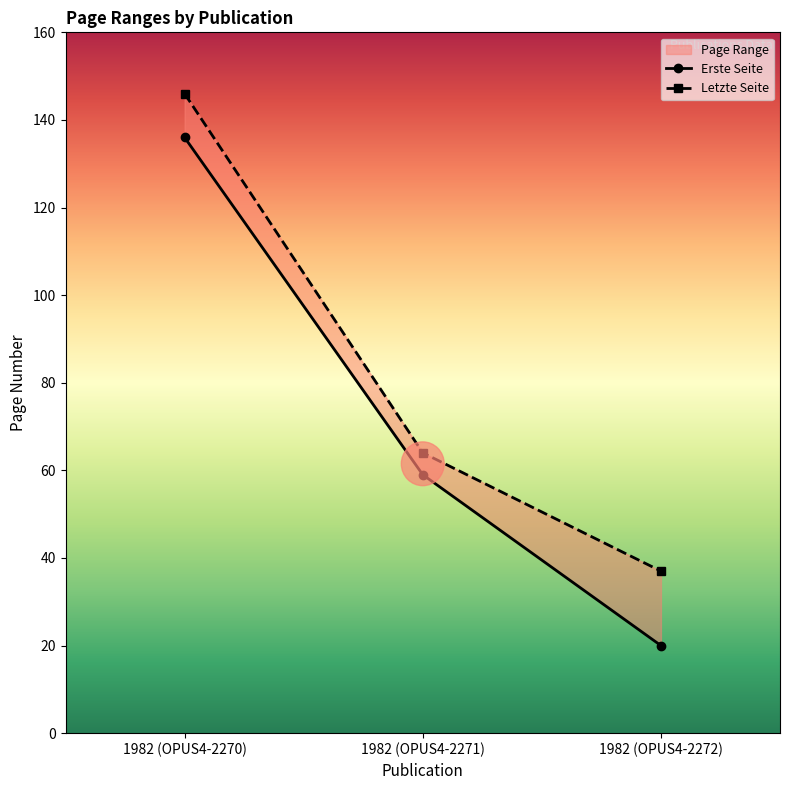

Reading right to left, list all the values displayed in this chart.

Erste Seite: 1982 (OPUS4-2272)=20	1982 (OPUS4-2271)=59	1982 (OPUS4-2270)=136
Letzte Seite: 1982 (OPUS4-2272)=37	1982 (OPUS4-2271)=64	1982 (OPUS4-2270)=146